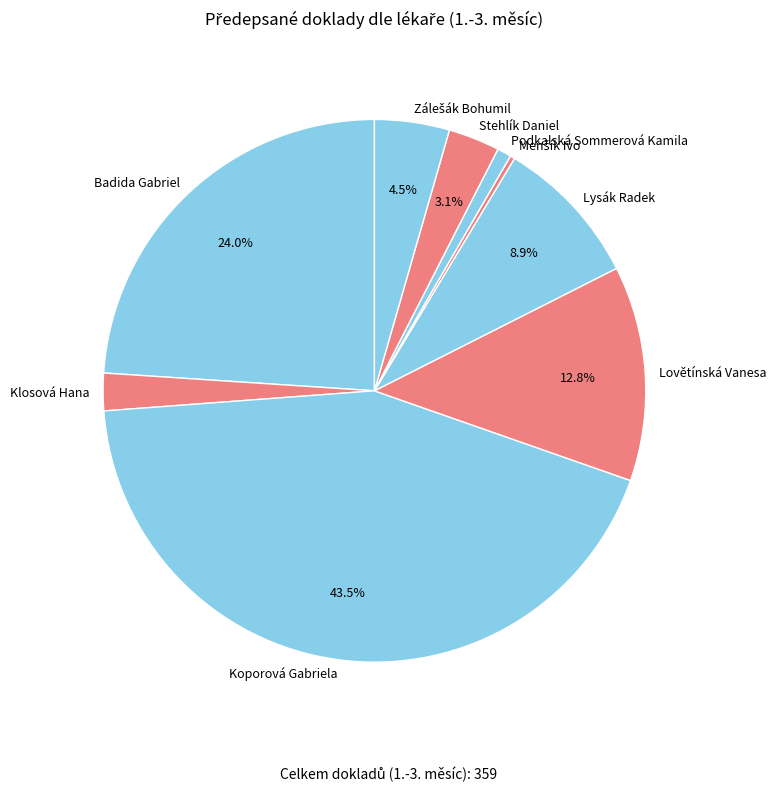

To the nearest percent, what is the difference between the Stehlík Daniel and Koporová Gabriela slice percentages?

40%